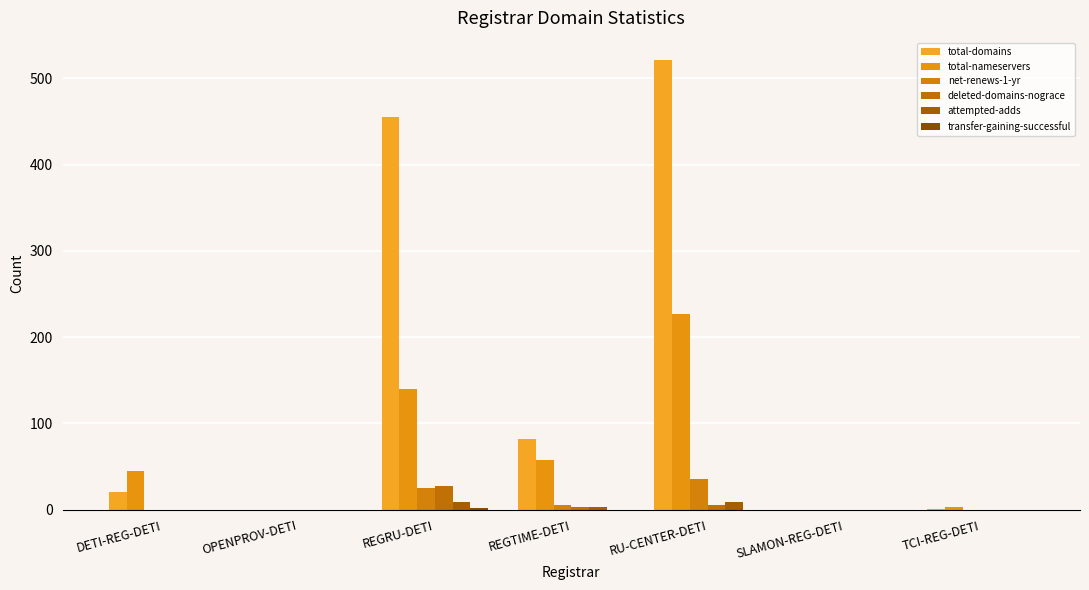

Count the number of categories in the chart.

7